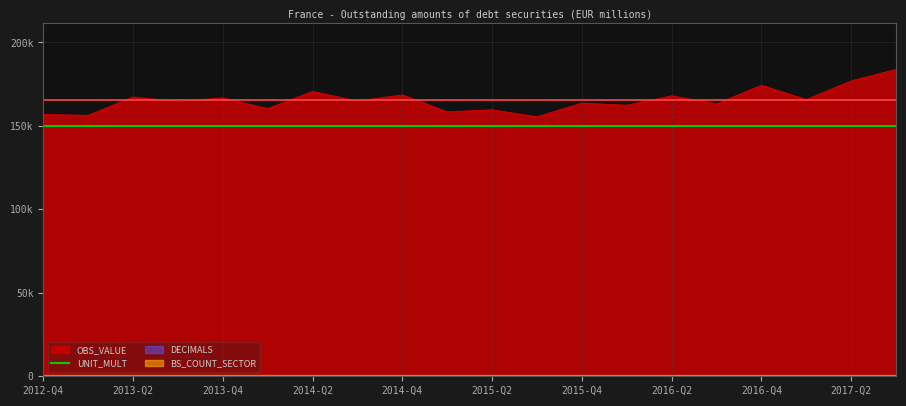

What is the label of the 7th point from the right?

2016-Q1